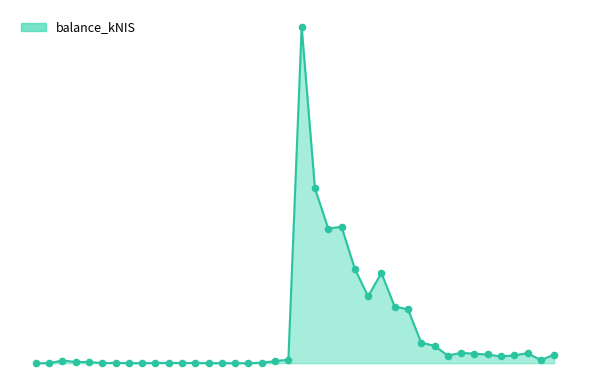

Does the chart have visible grid lines?

No